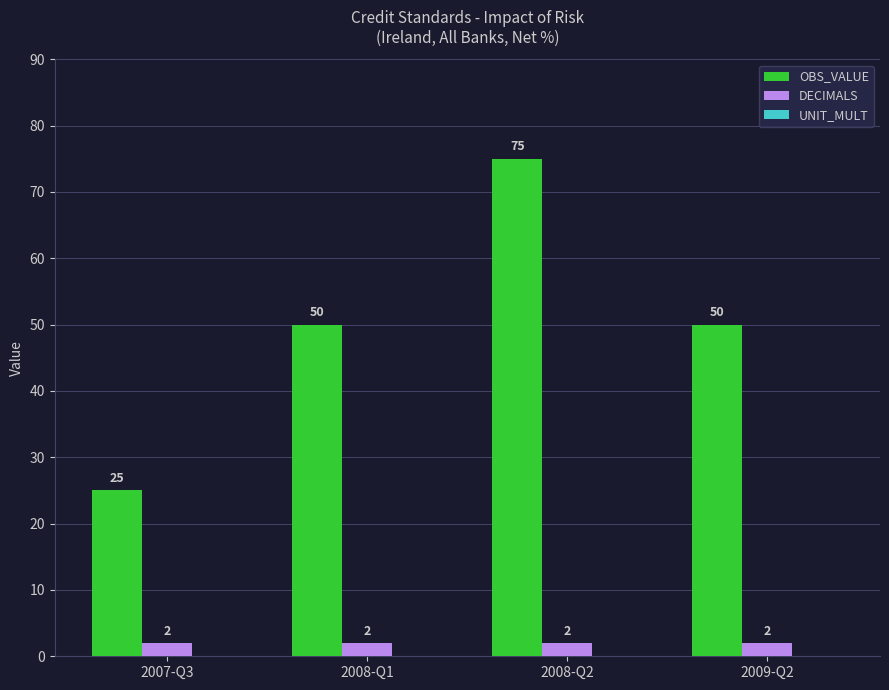

Rank the series at 2008-Q1 from lowest to highest value.

DECIMALS, OBS_VALUE